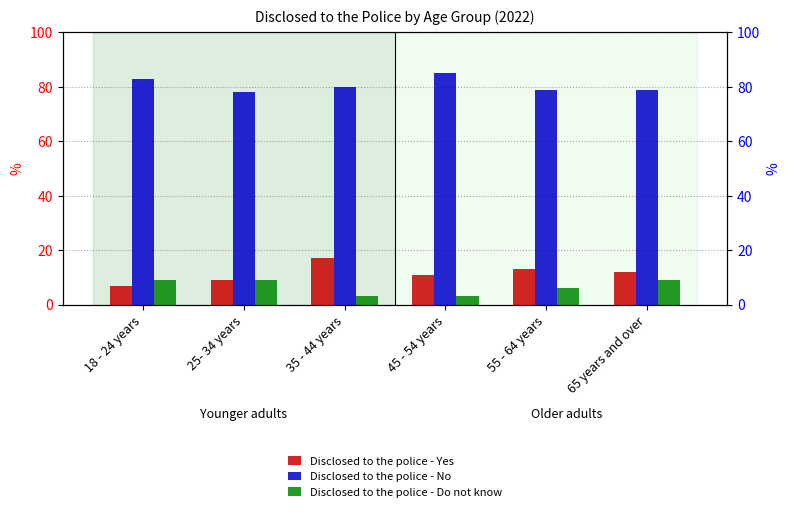

What are all the series names shown in the legend?

Disclosed to the police - Yes, Disclosed to the police - No, Disclosed to the police - Do not know